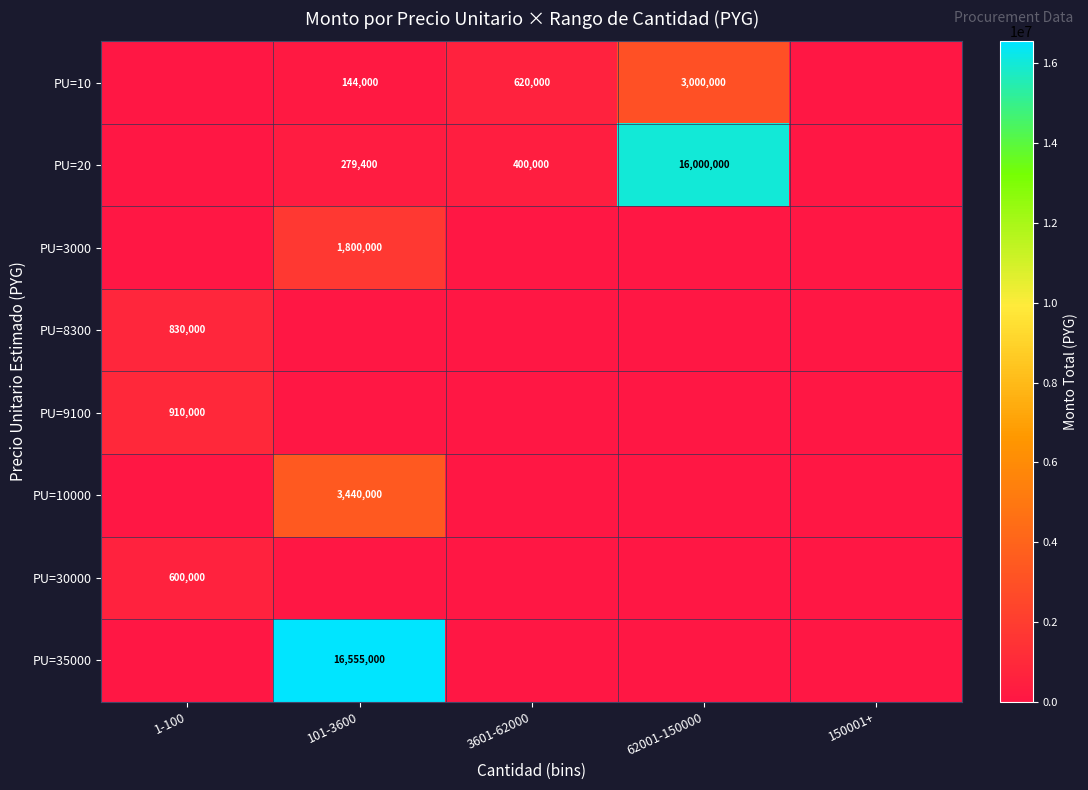

What is the total value across all series at 1-100?

2340000